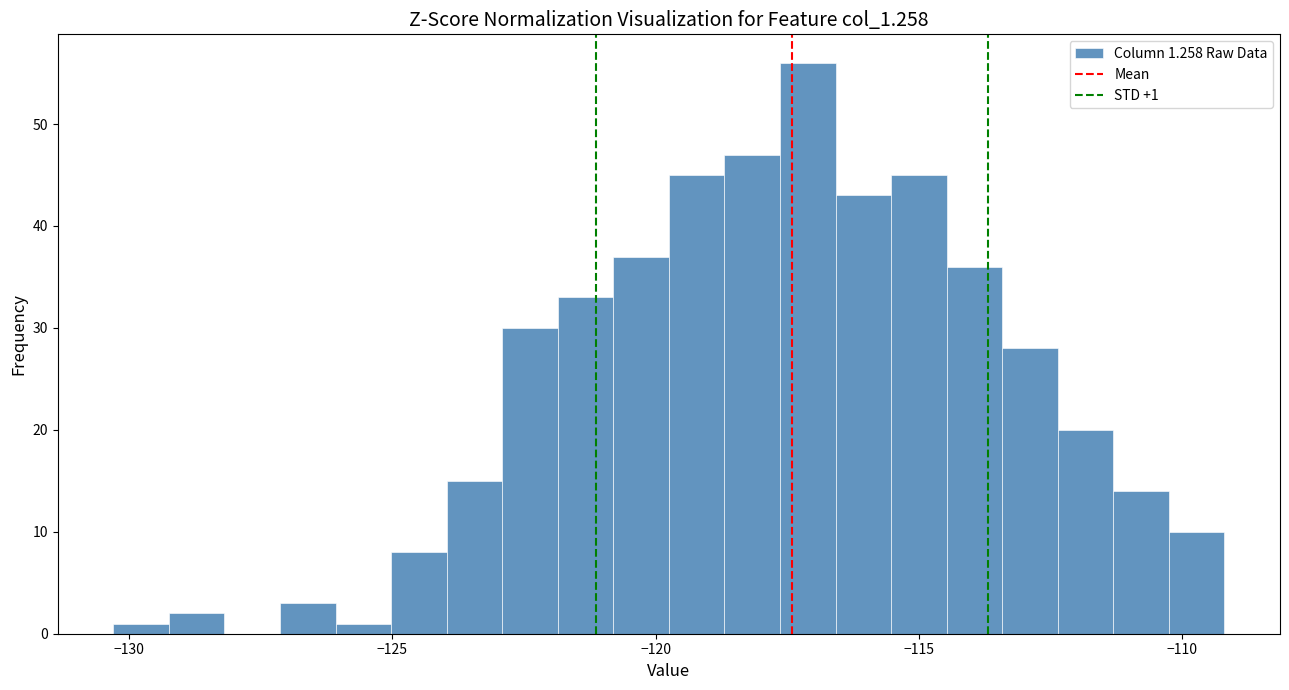

Read against the x-axis, roughly where is the centre of the tallest bar?

-117.0